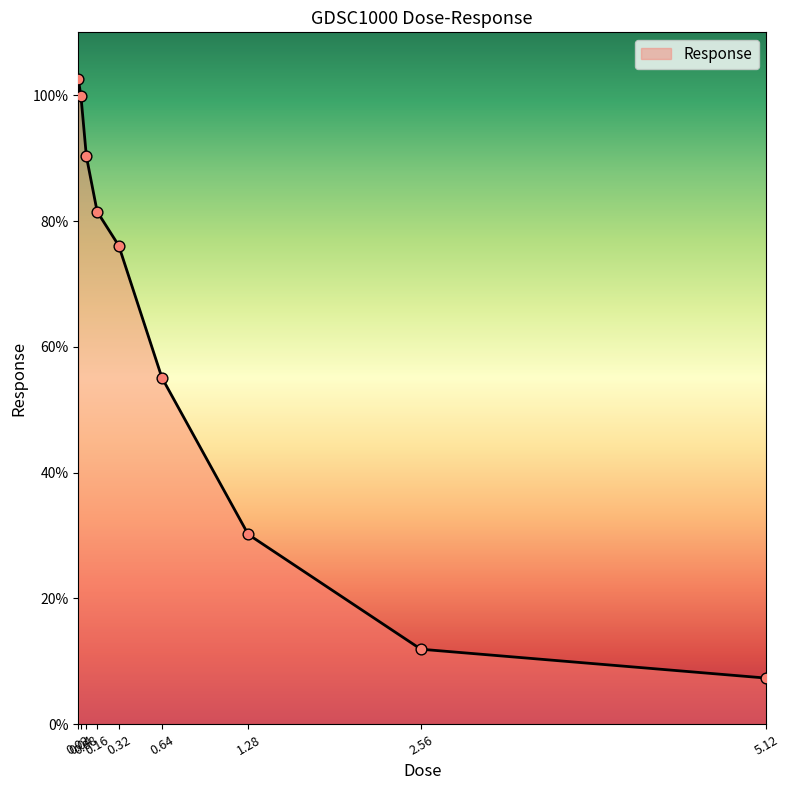

What is the change in value from 0.32 to 0.64?

-21.0